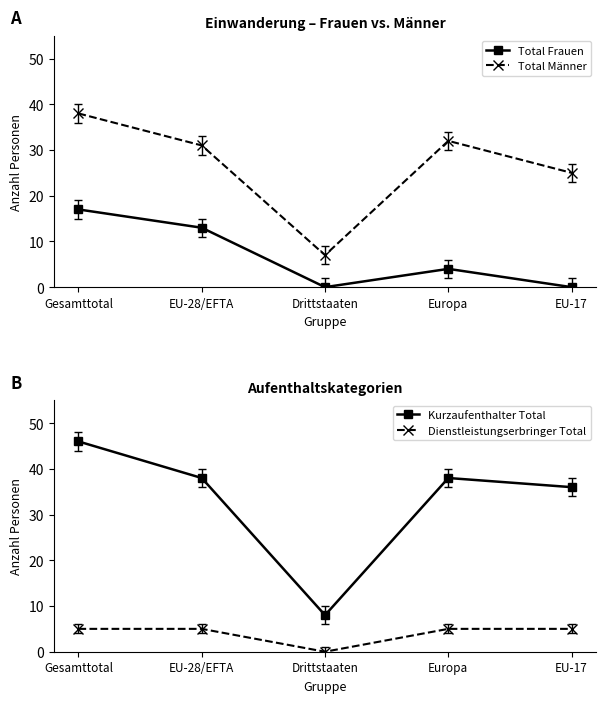

At EU-17, list the series in order from largest to smallest.

Kurzaufenthalter Total, Total Männer, Dienstleistungserbringer Total, Total Frauen